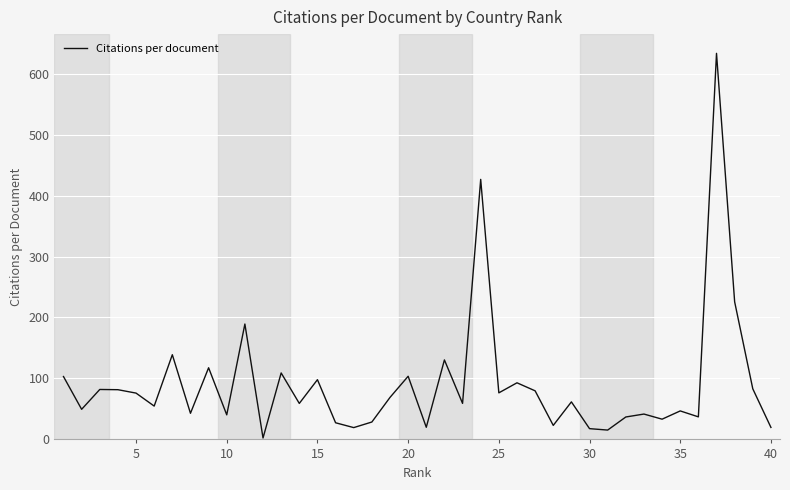

What is the difference between the maximum and minimum values?

631.0